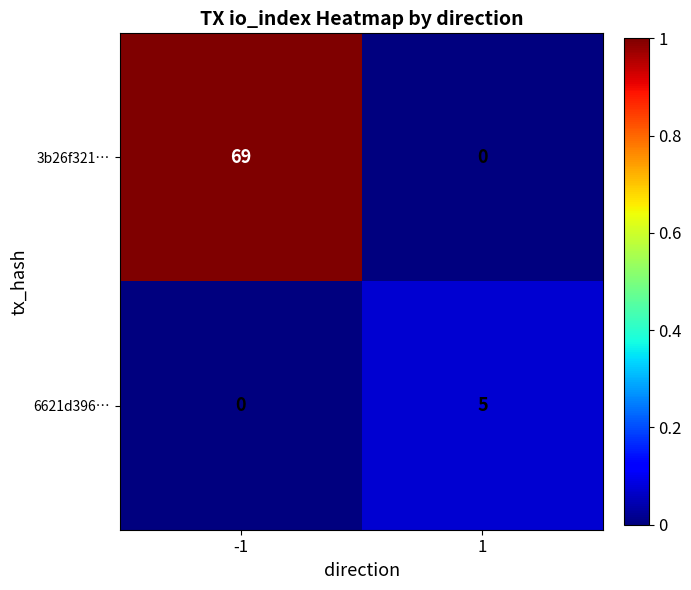

Count the number of categories in the chart.

2